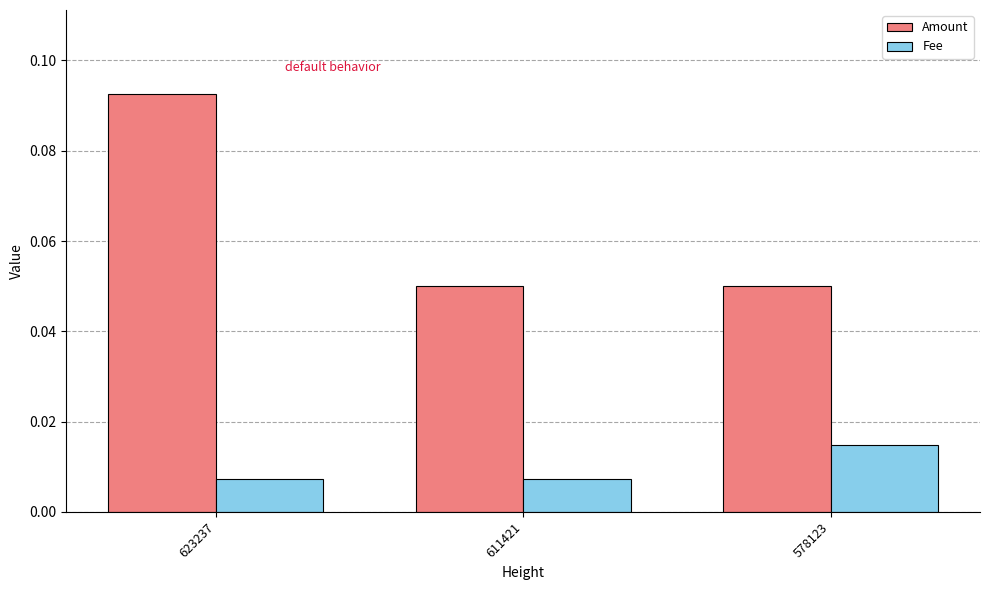

At how many categories does at least one series exceed 0?

3